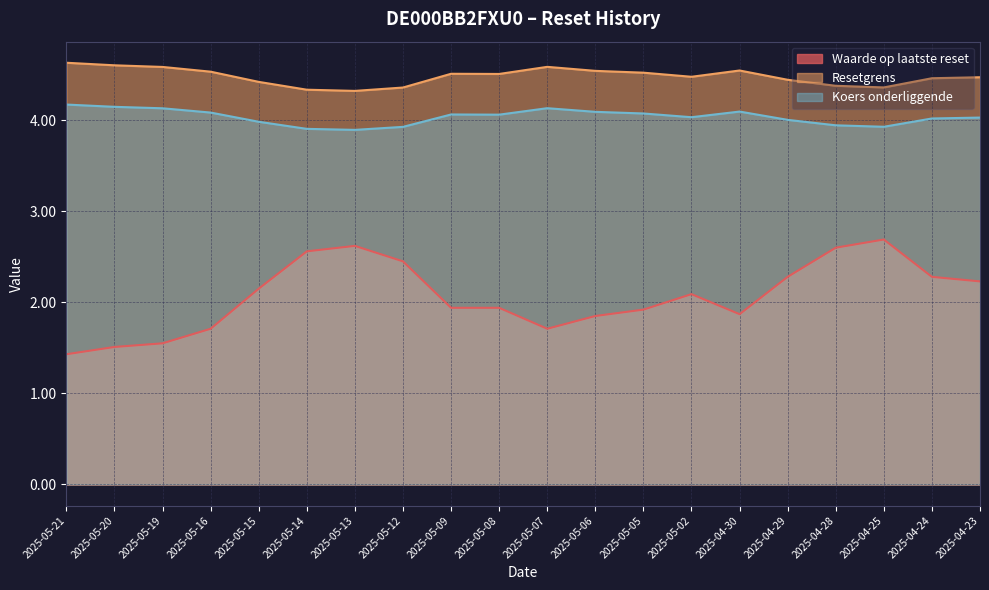

At which category does Waarde op laatste reset reach its first local peak?

2025-05-13